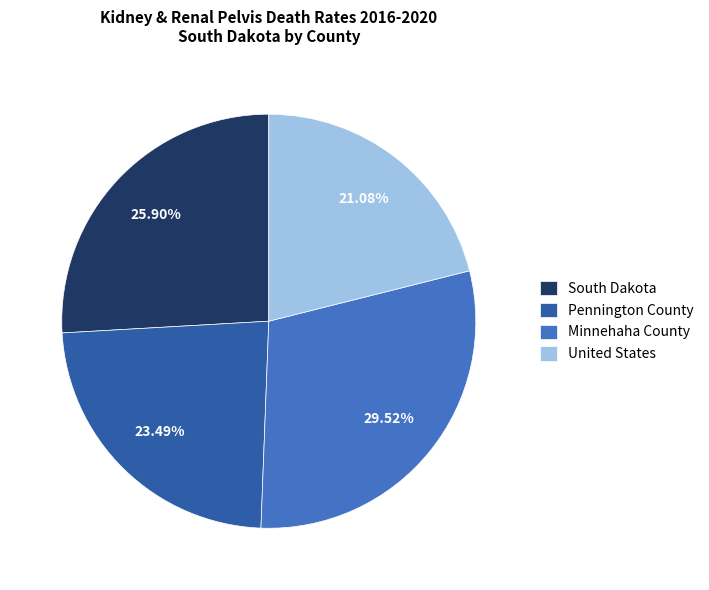

How many slices are in this pie chart?

4